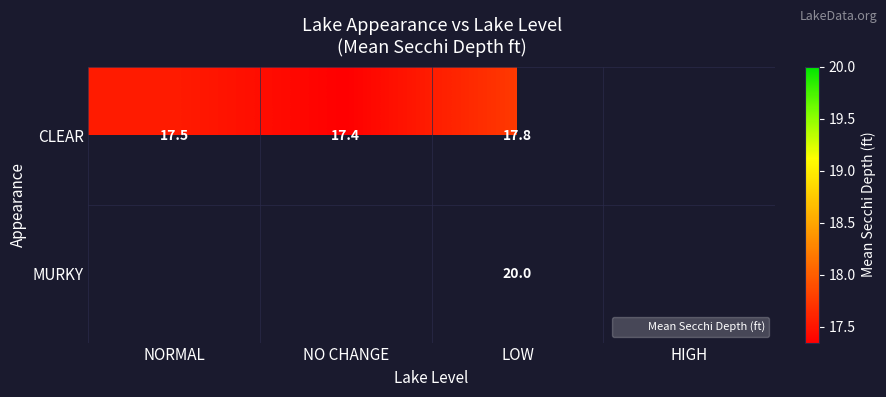

True or false: CLEAR has a value of 28.2 at NO CHANGE.

False